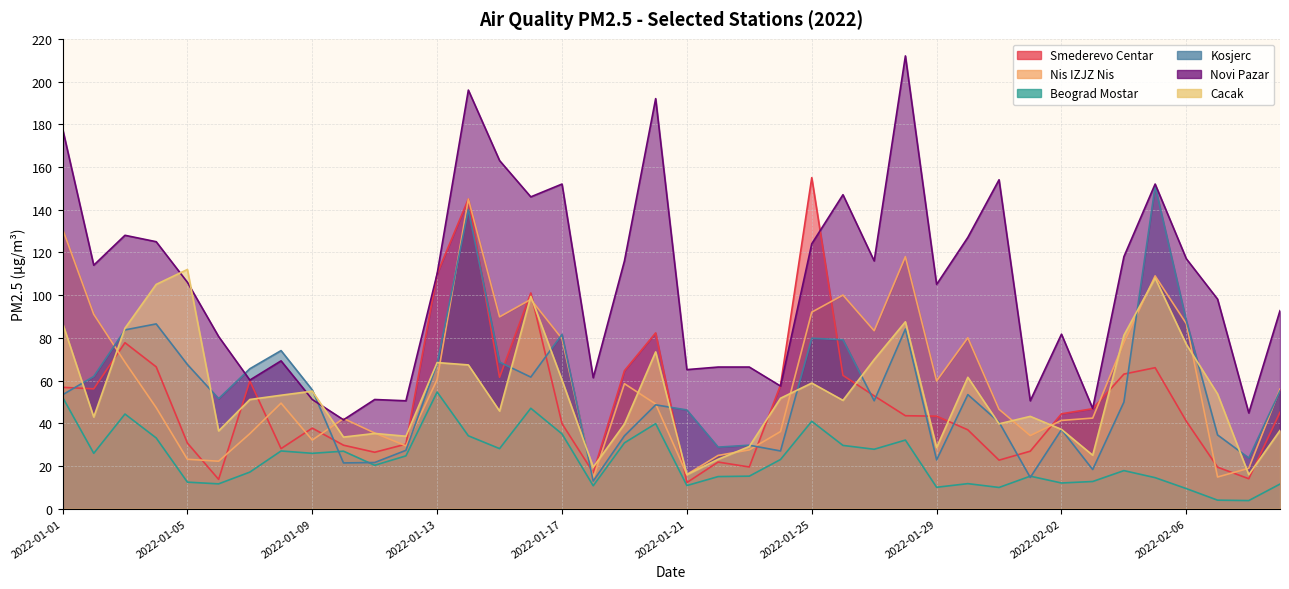

Does the chart display data point markers on the line(s)?

No